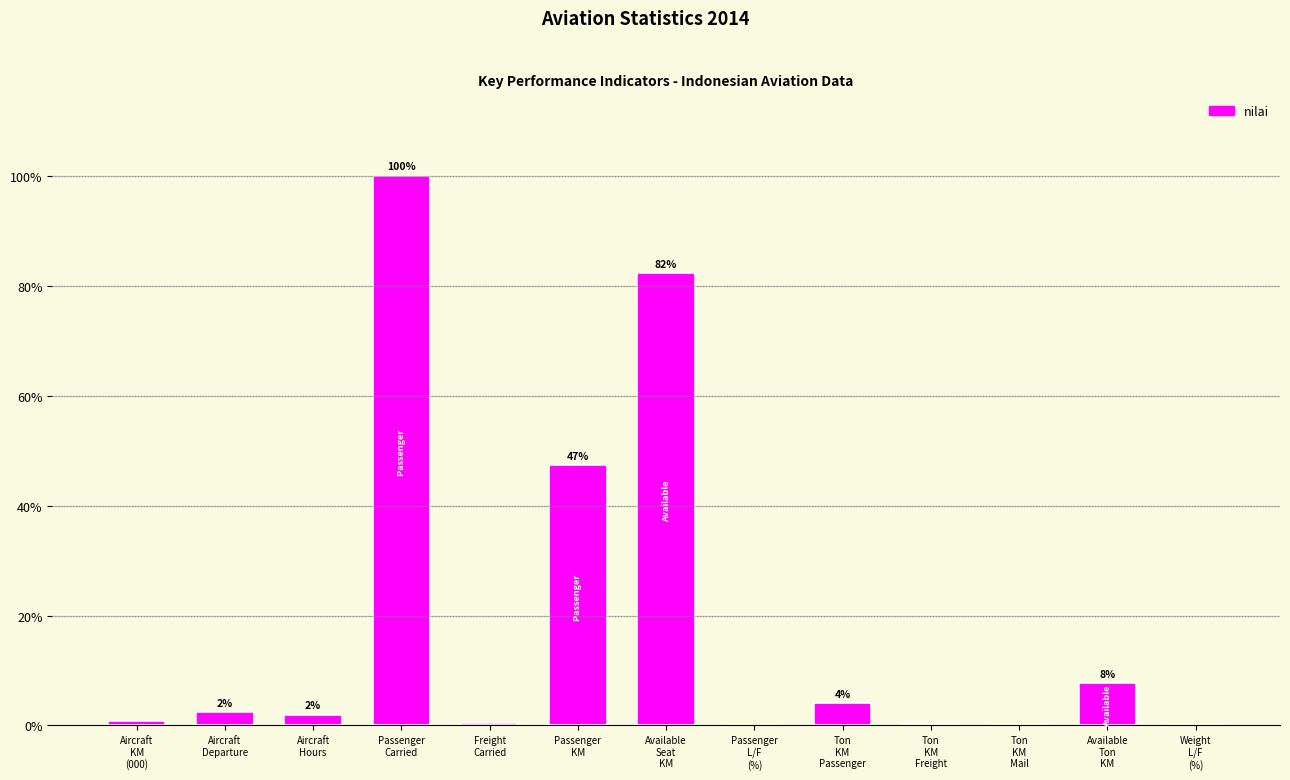

What is the greatest value displayed?

100.0